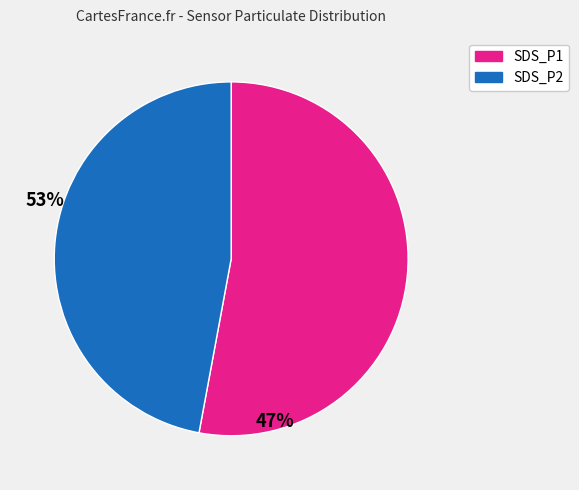

Between SDS_P2 and SDS_P1, which is larger?

SDS_P1